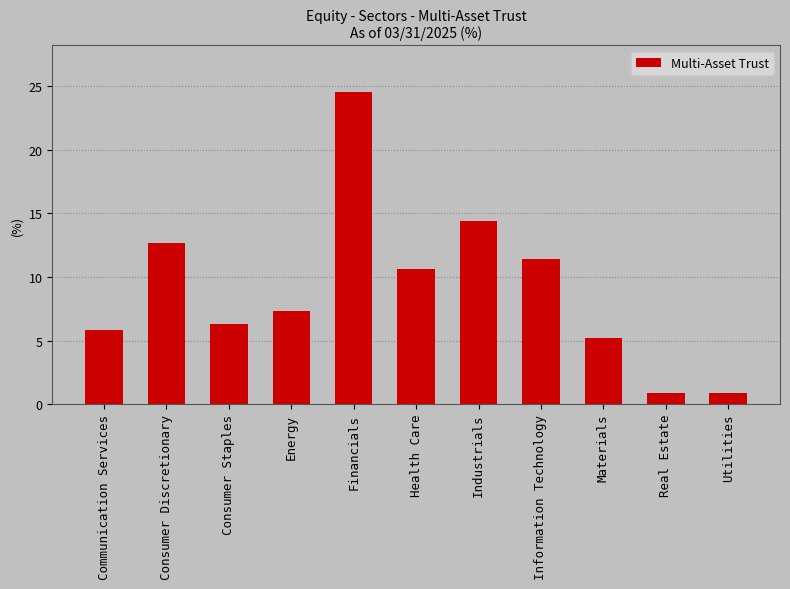

What is the value of the 11th bar from the left?

0.9